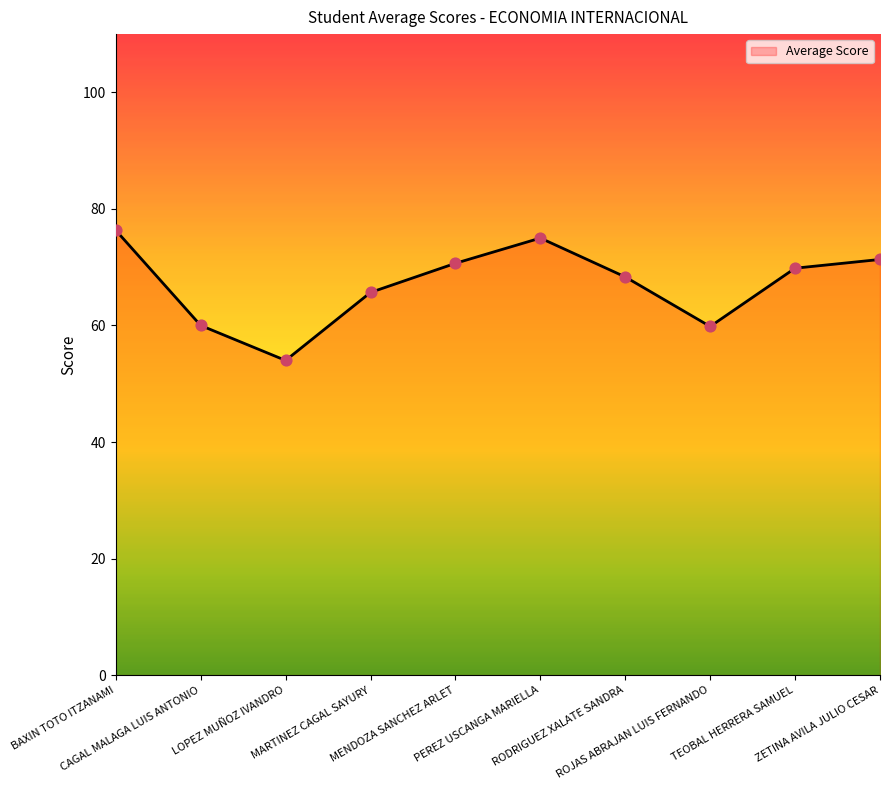

Approximately how many times larger is the value at LOPEZ MUÑOZ IVANDRO compared to BAXIN TOTO ITZANAMI?

0.7